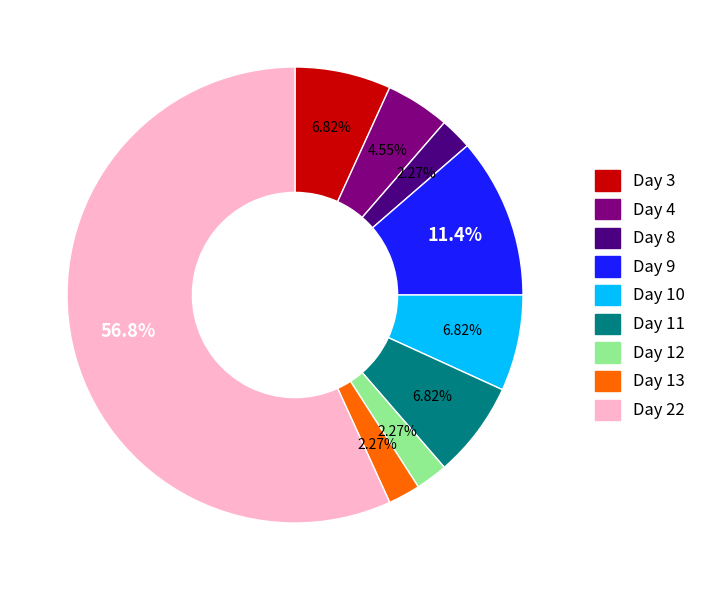

Is there any slice that represents more than half of the pie?

Yes